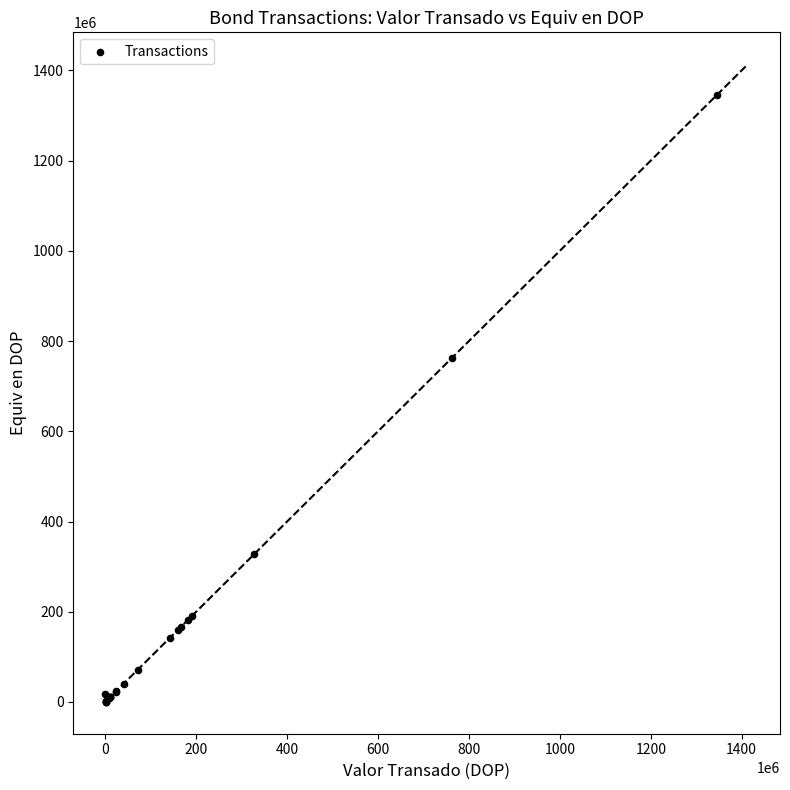

What Y value in the scatter plot is closest to 673560462?

762928177.9